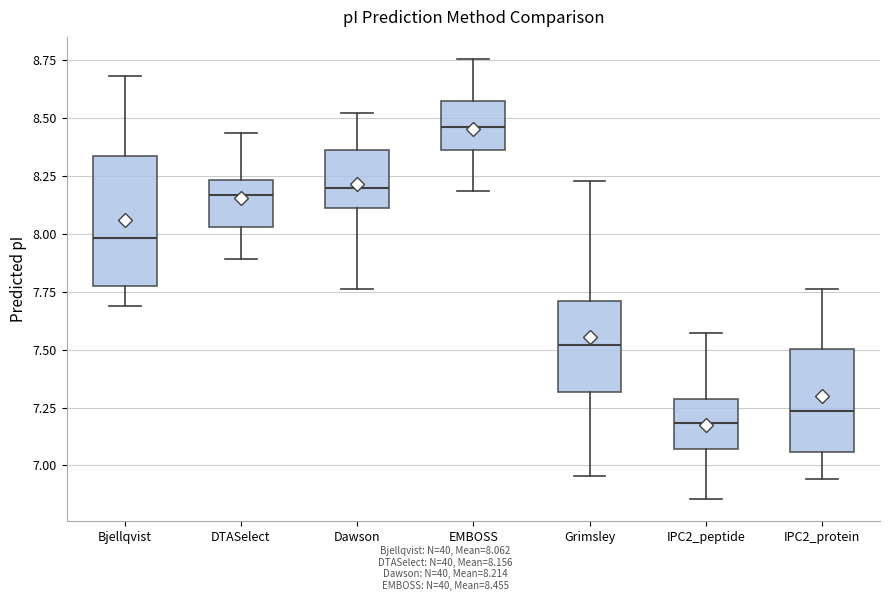

Reading left to right, transcribe this box plot: for each box, give where its median line is, the range the box spans, and where its two whiskers end, as read against the y-axis. The values are not printed on the chart, so give them approximately, as read against the axis.

Bjellqvist: median 8.00, box 7.80 to 8.35, whiskers 7.70 to 8.70
DTASelect: median 8.15, box 8.05 to 8.25, whiskers 7.90 to 8.45
Dawson: median 8.20, box 8.10 to 8.35, whiskers 7.75 to 8.50
EMBOSS: median 8.45, box 8.35 to 8.55, whiskers 8.20 to 8.75
Grimsley: median 7.50, box 7.30 to 7.70, whiskers 6.95 to 8.25
IPC2_peptide: median 7.20, box 7.05 to 7.30, whiskers 6.85 to 7.55
IPC2_protein: median 7.25, box 7.05 to 7.50, whiskers 6.95 to 7.75